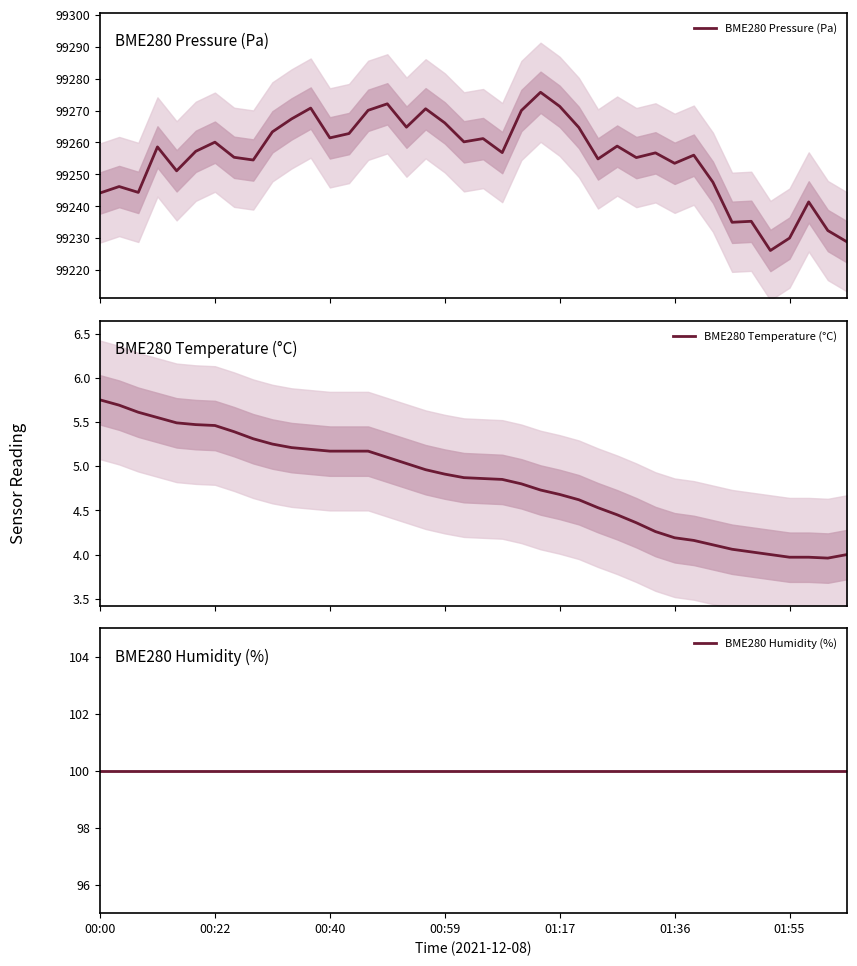

True or false: BME280 Pressure (Pa) and BME280 Temperature (°C) intersect in this chart.

False